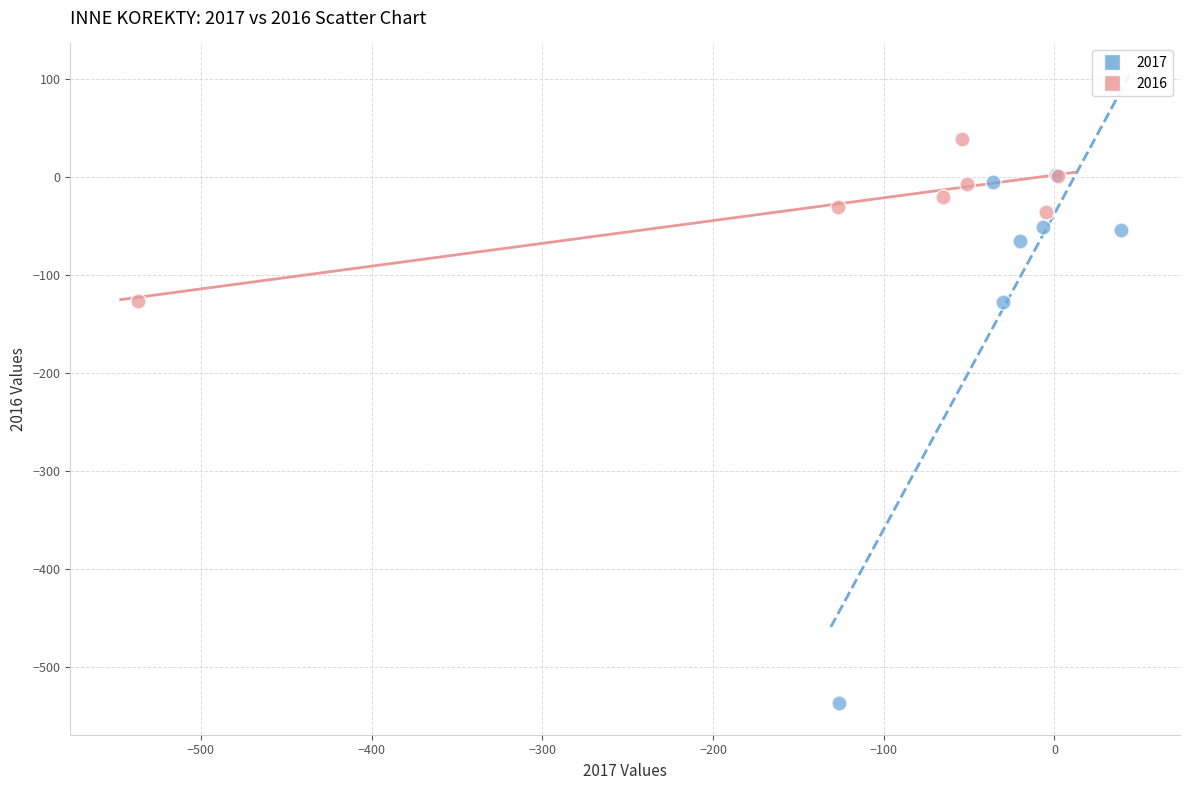

Which series reaches the maximum Y coordinate?

2016